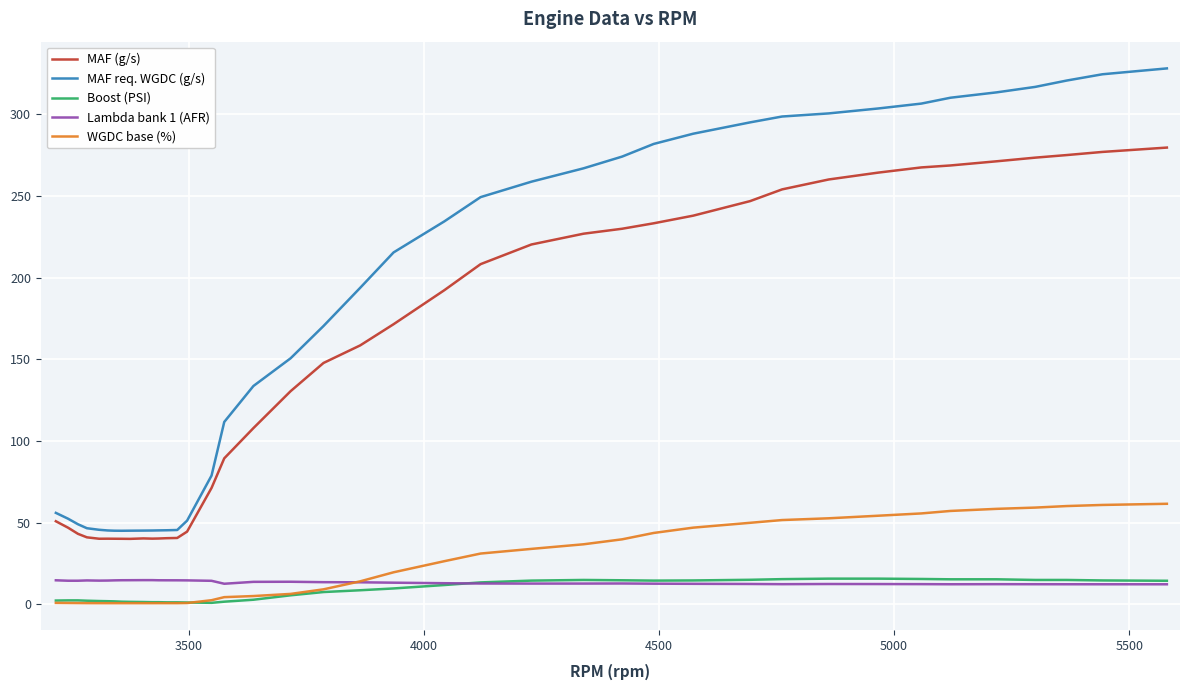

Which series has the largest range (max minus min)?

MAF req. WGDC (g/s)